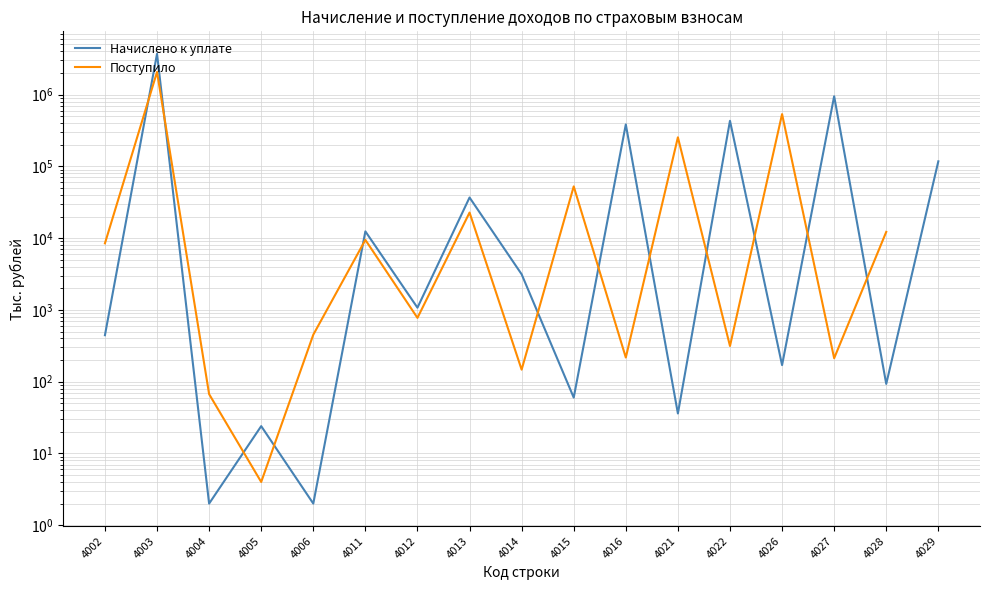

Is it true that Начислено к уплате equals 12423.0 at 4011?

True